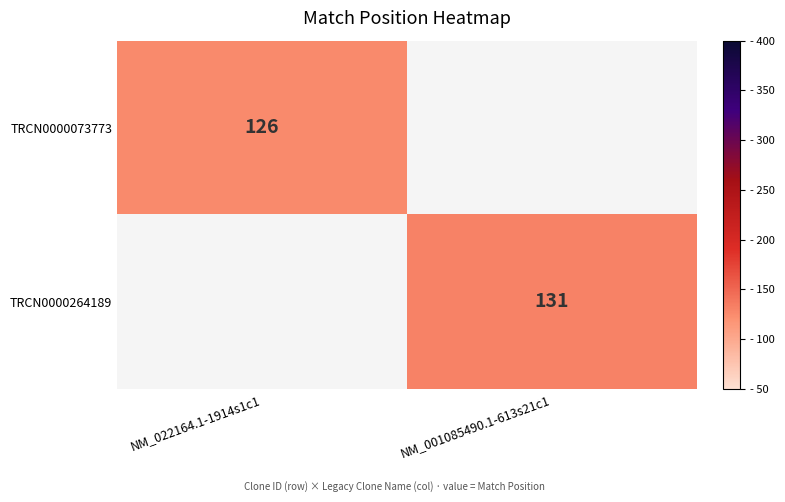

The value of TRCN0000264189 at NM_001085490.1-613s21c1 is 131. True or false?

True